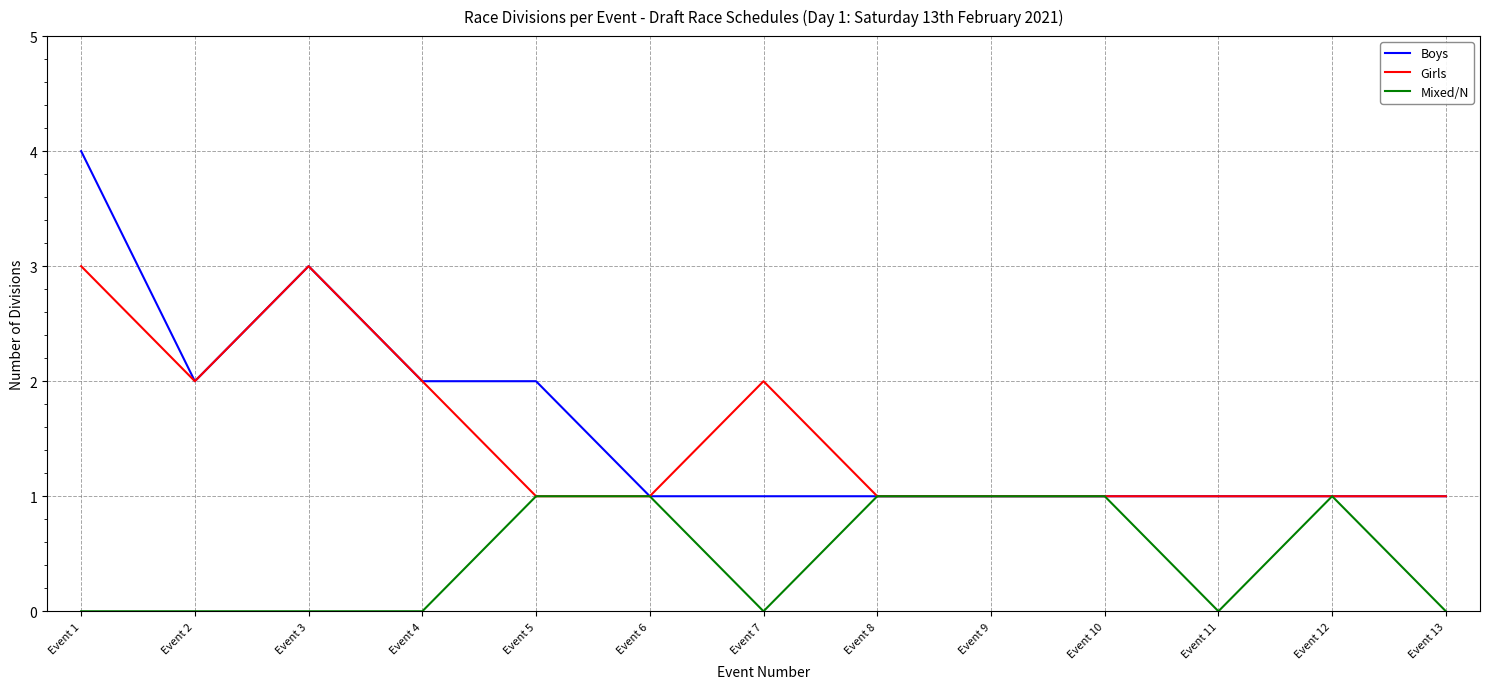

What is the sum of the Mixed/N values at Event 1 and Event 6?

1